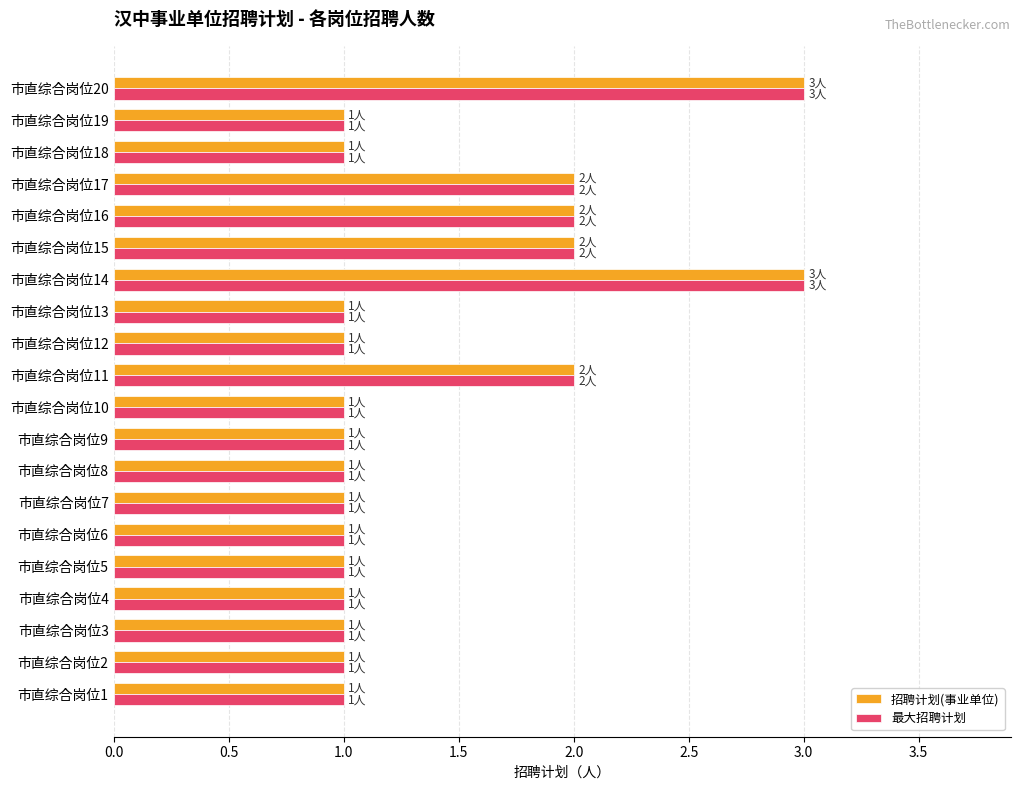

What is the minimum value for 招聘计划(事业单位)?

1